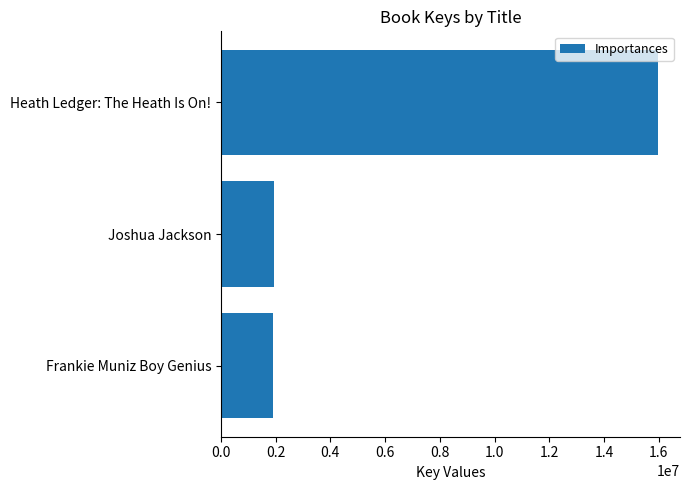

At which category does the chart reach its peak across all series?

Heath Ledger: The Heath Is On!